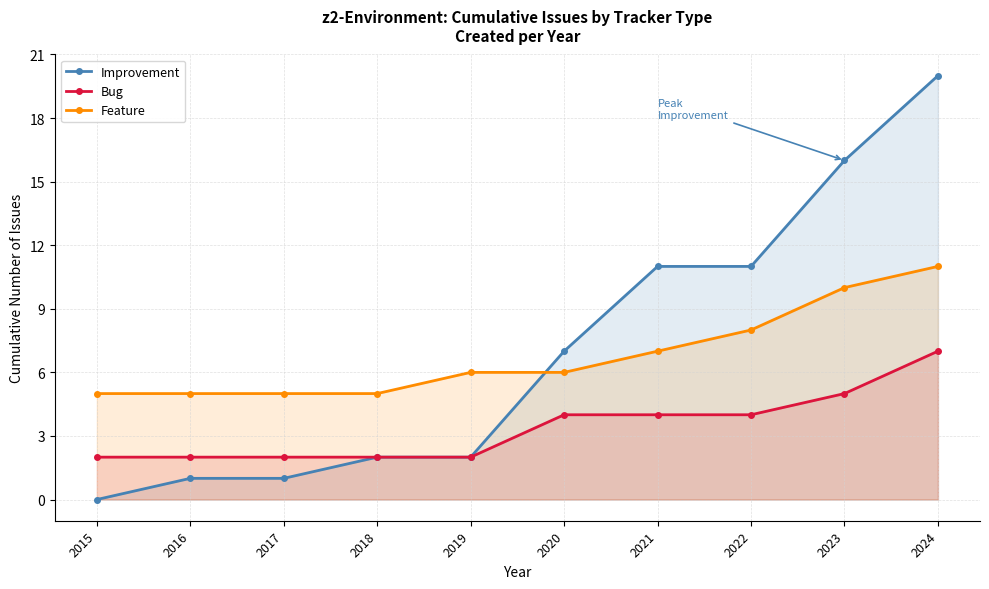

At which category is the sum across all series the highest?

2024